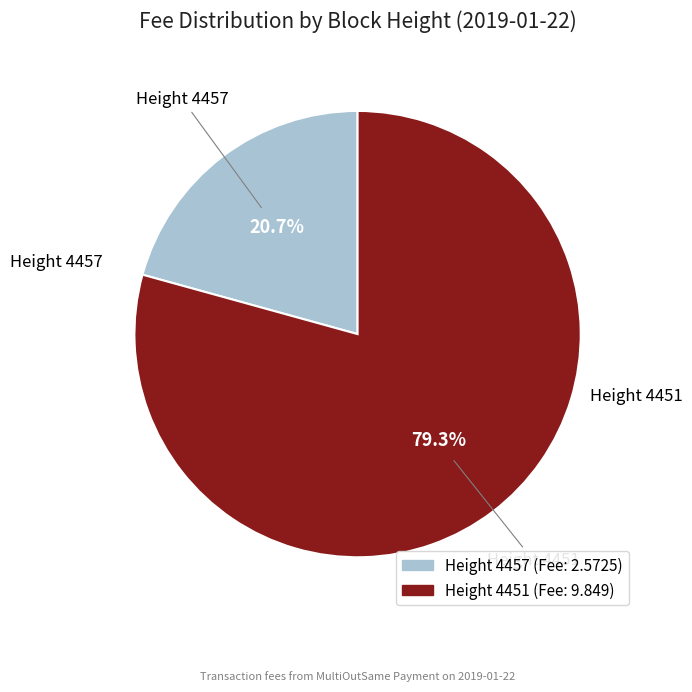

Is there any slice that represents more than half of the pie?

Yes